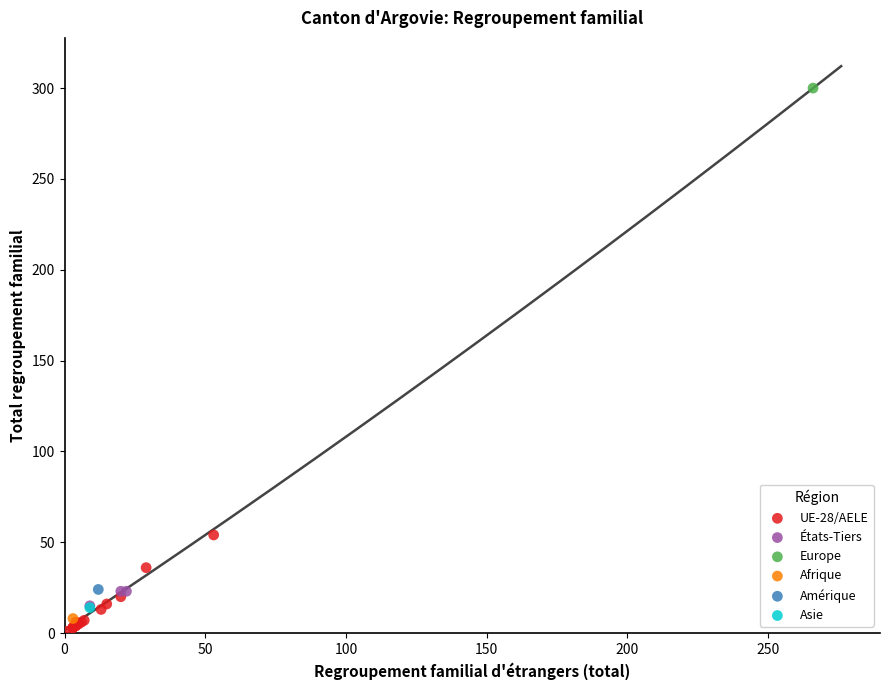

Which series reaches the maximum Y coordinate?

Europe